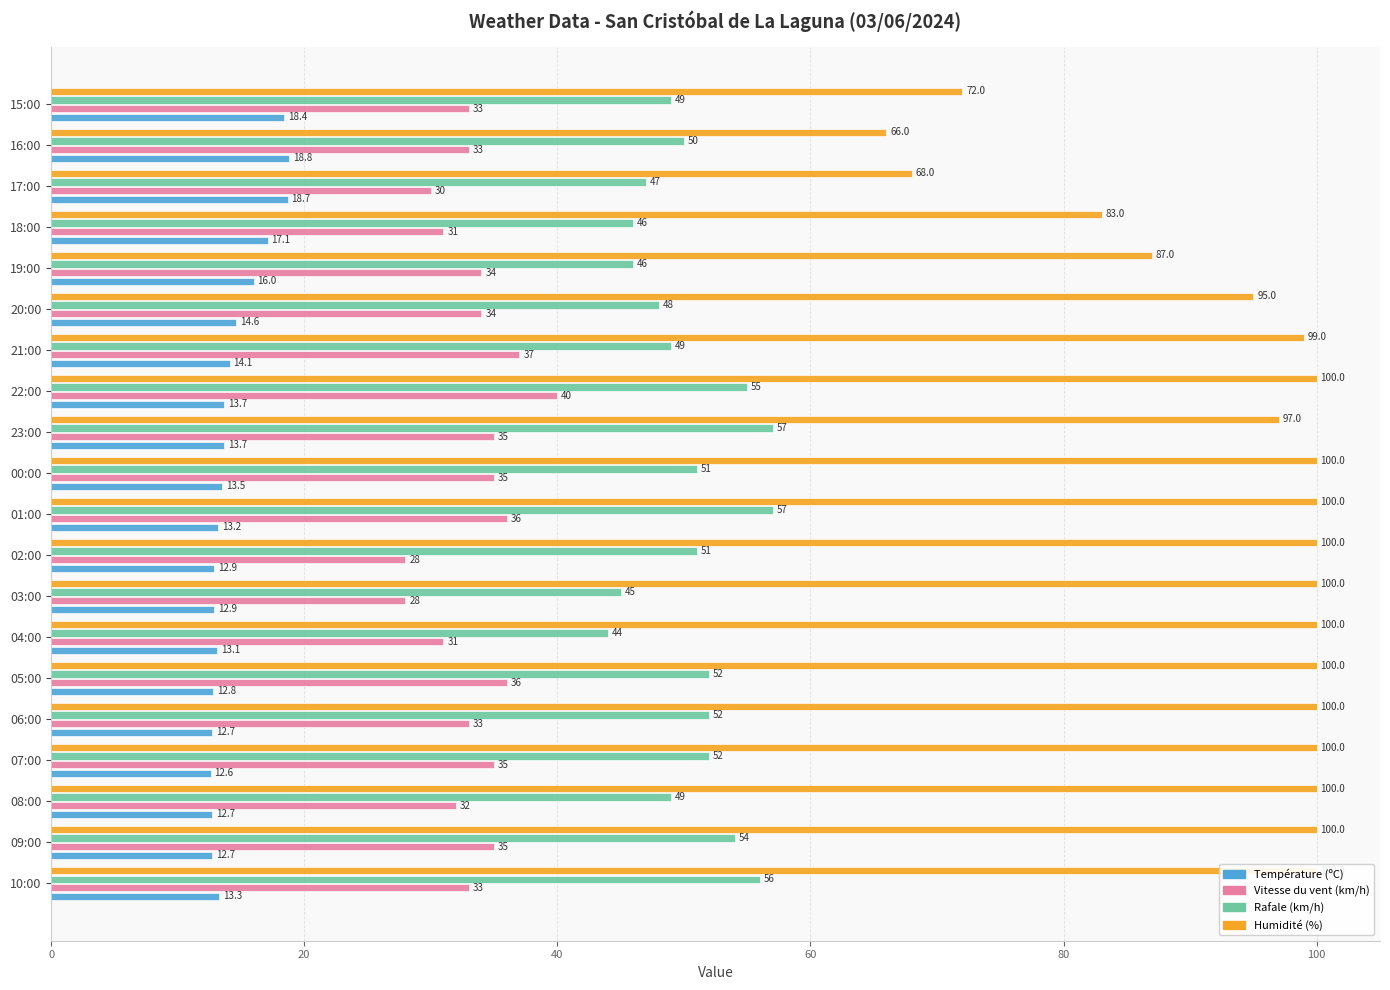

Count the number of data series in this chart.

4